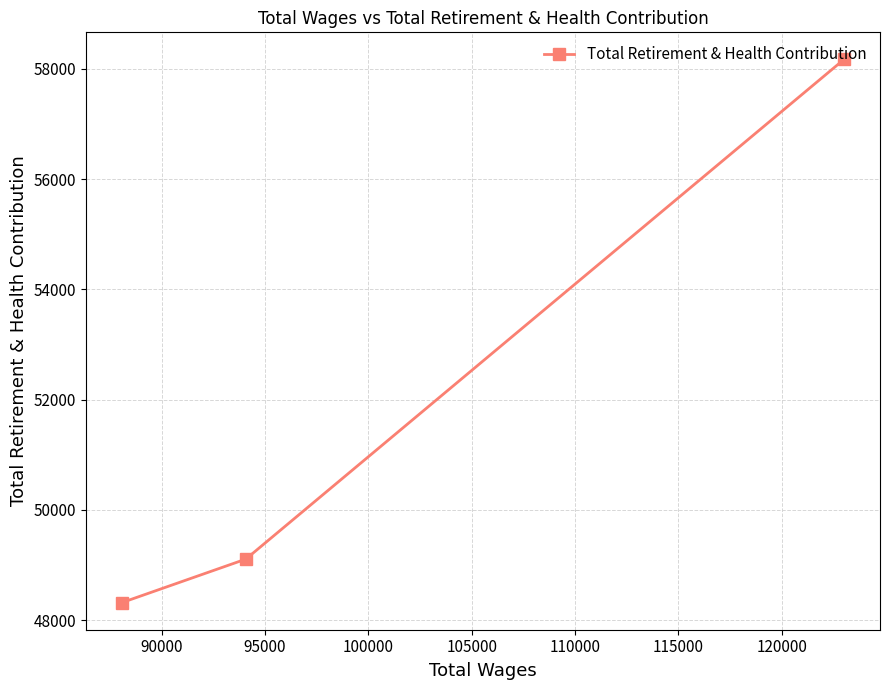

How many data points does each series have?

3